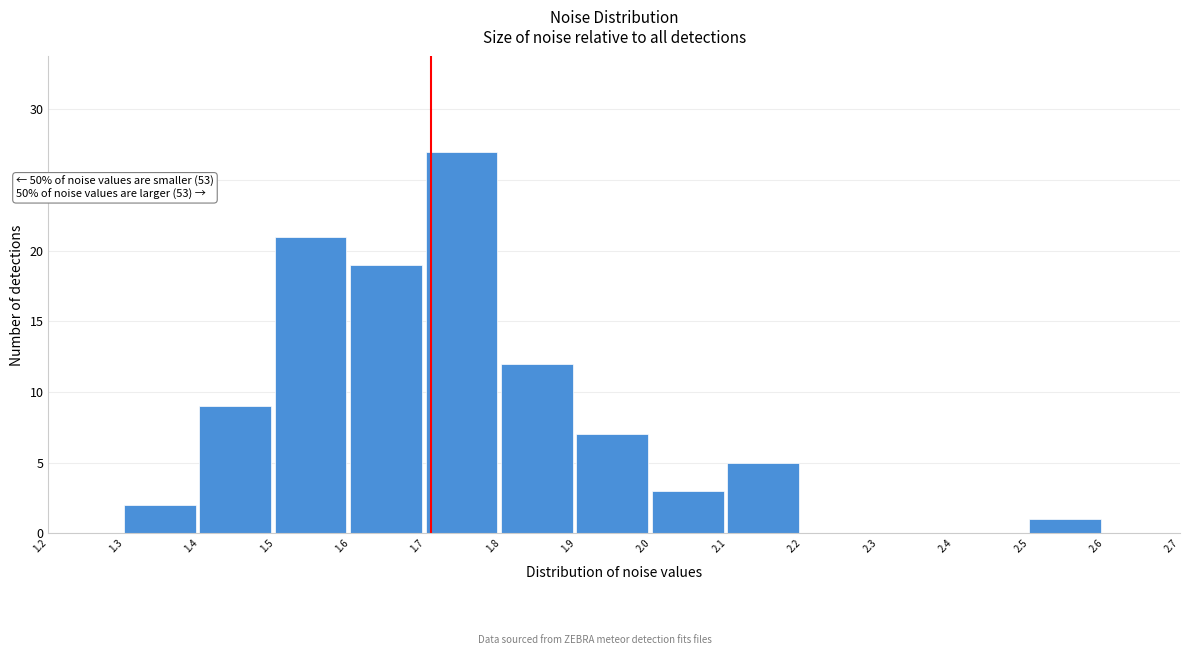

Which range on the x-axis has the tallest bar?

1.7 to 1.8